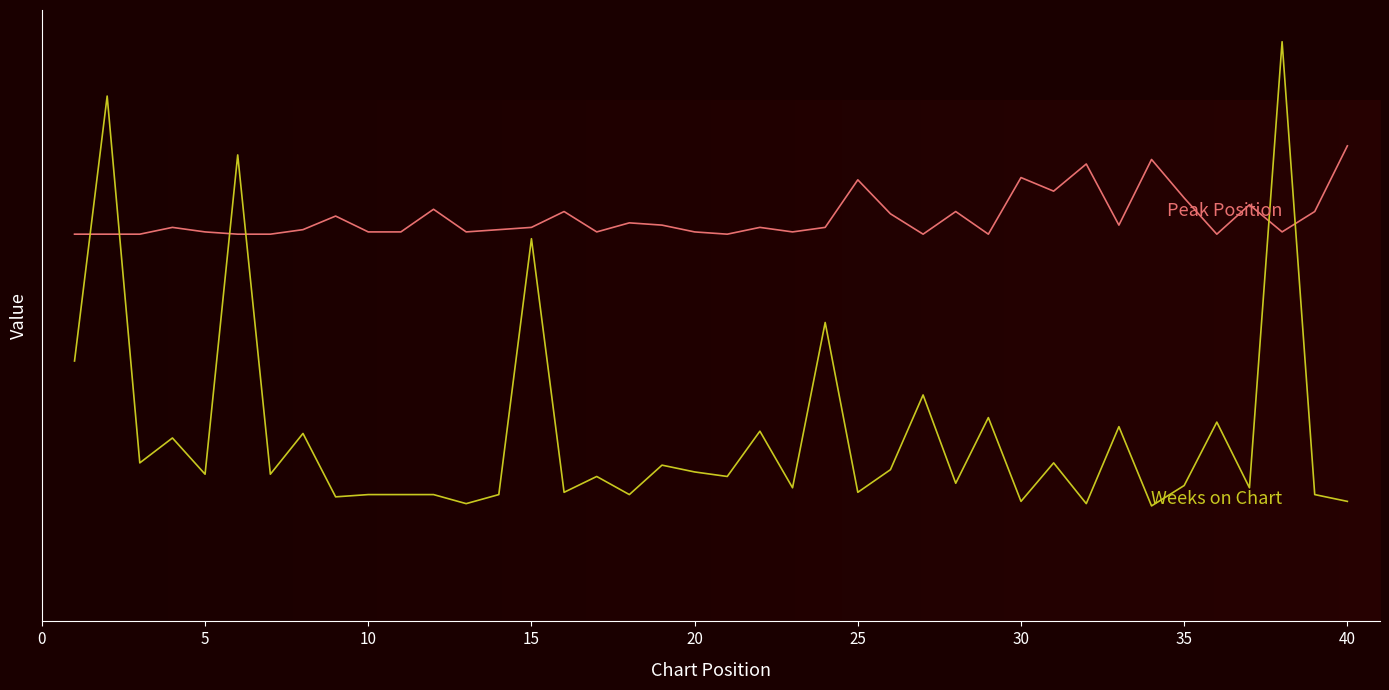

The value of Peak Position at 35 is 263. True or false?

False